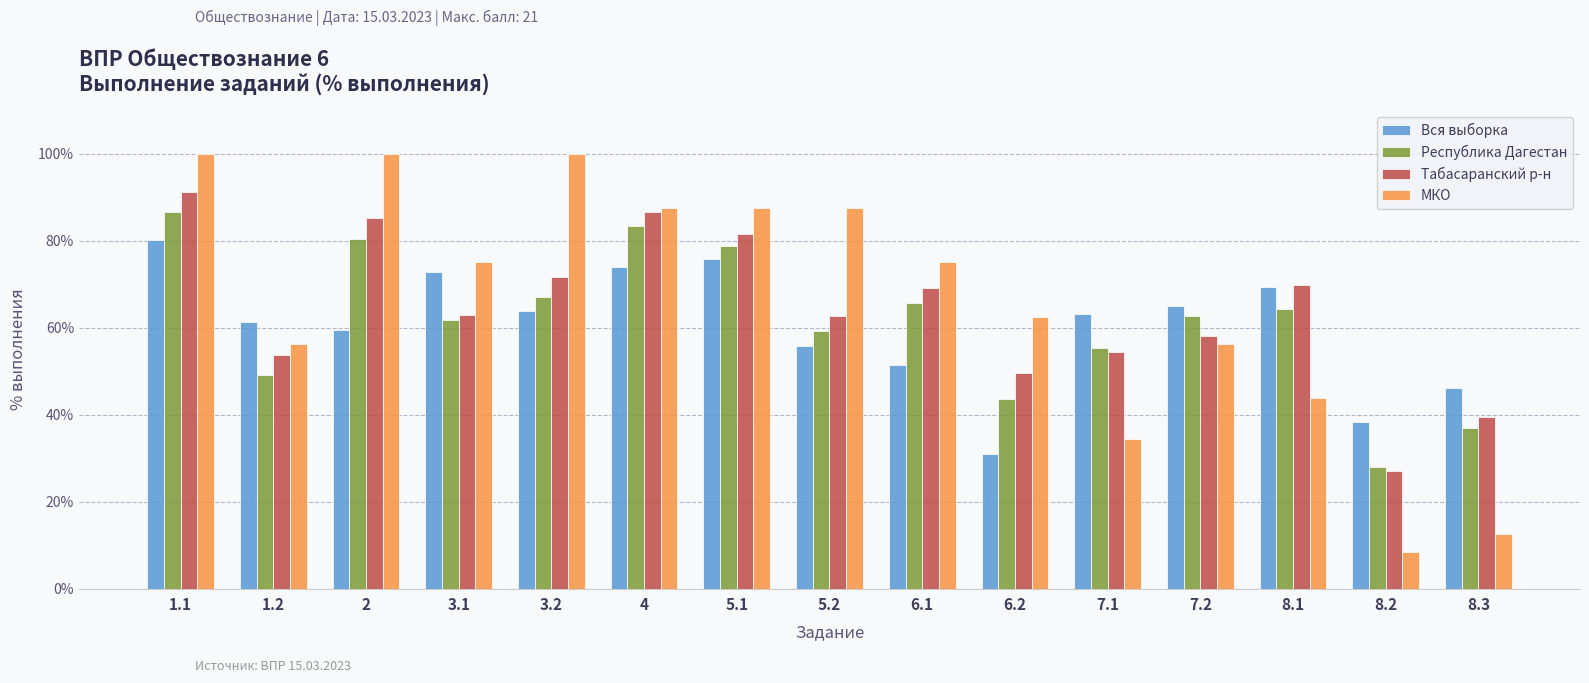

List the series in order of their peak value, highest first.

МКО, Табасаранский р-н, Республика Дагестан, Вся выборка